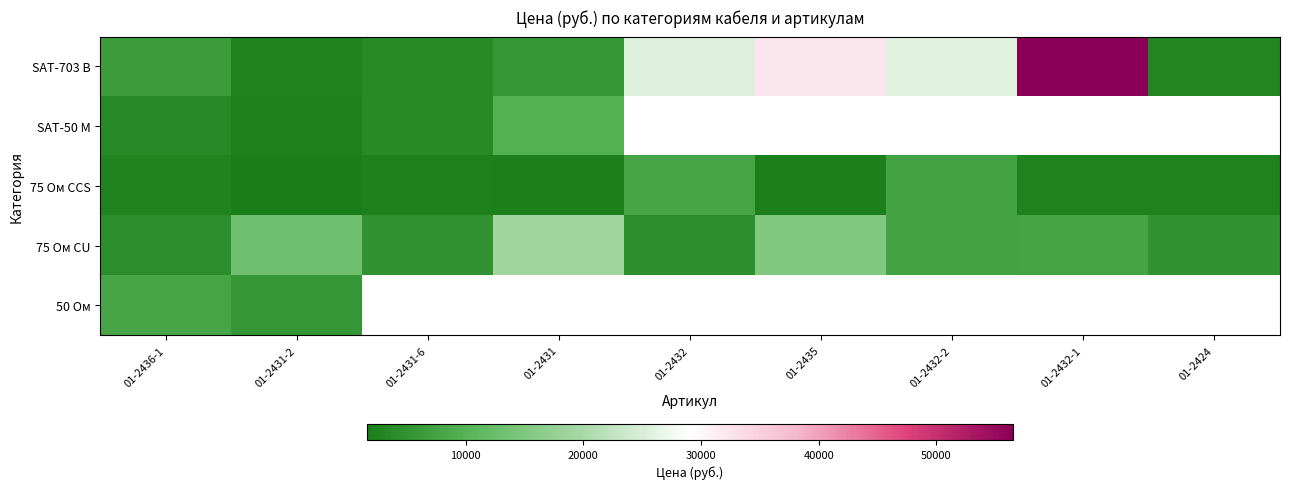

At which label does 50 Ом reach its minimum?

01-2431-2